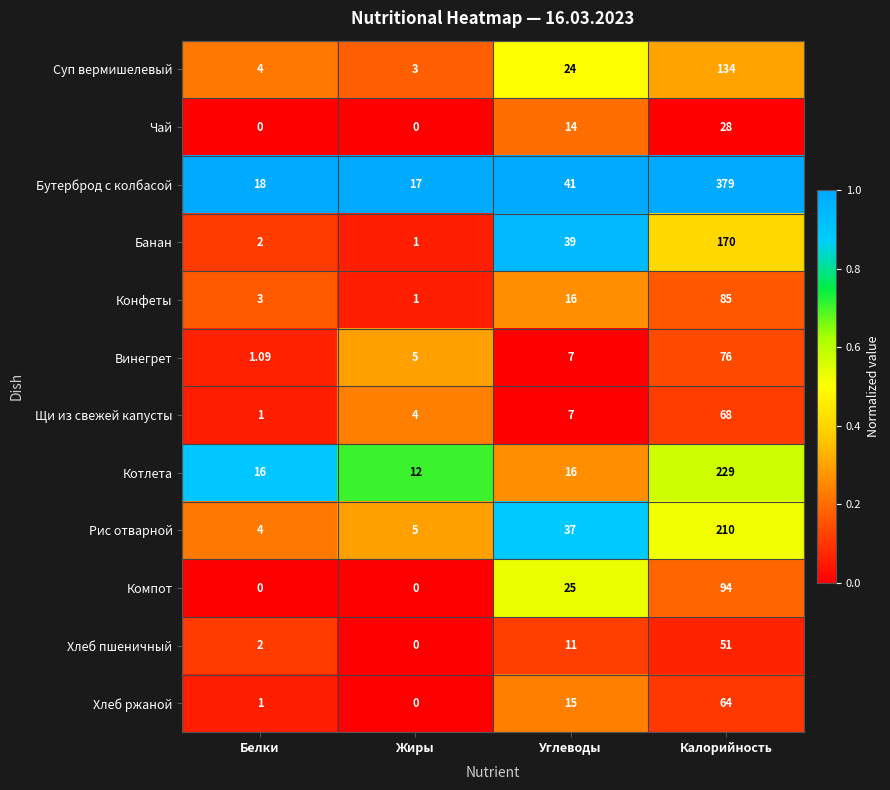

Which series has the largest total across all categories?

Бутерброд с колбасой